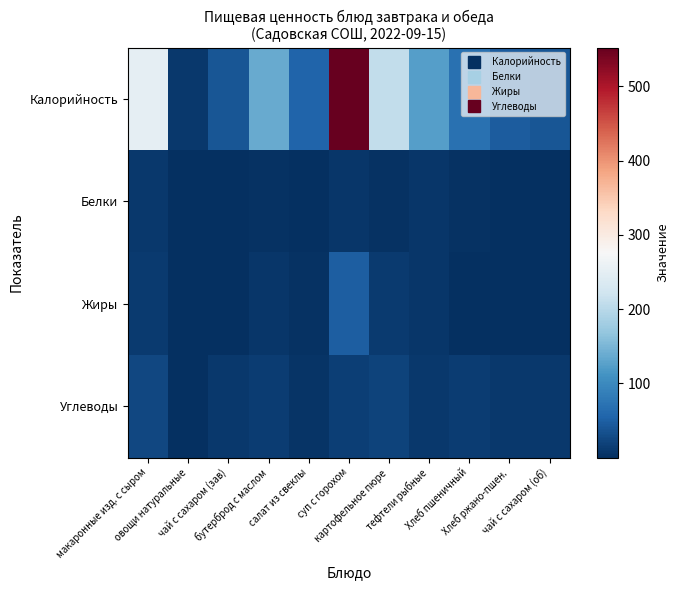

How many data points does each series have?

11